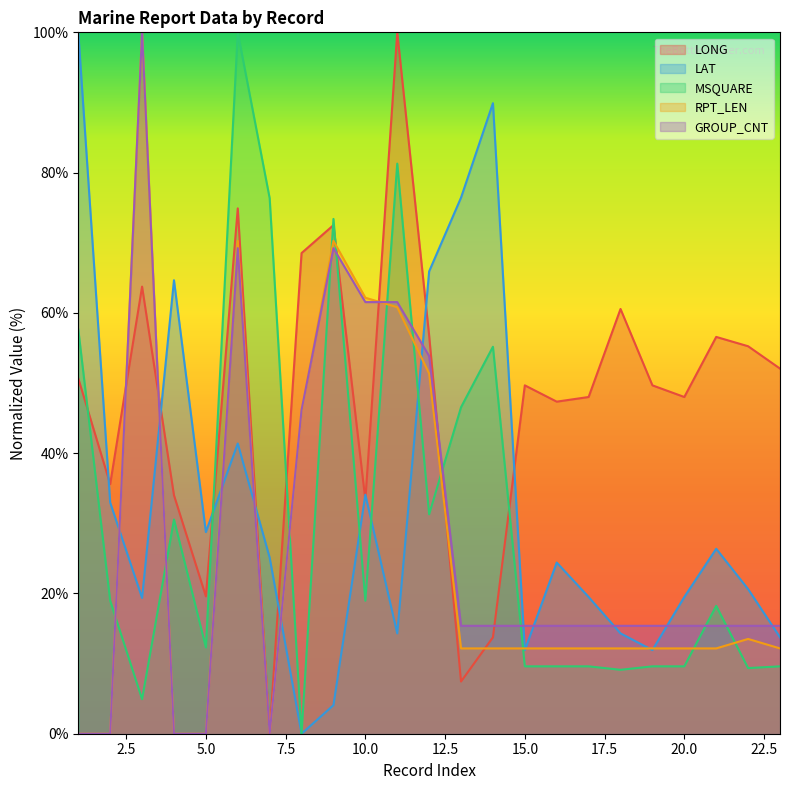

Rank the series at 21 from highest to lowest value.

LONG, LAT, MSQUARE, GROUP_CNT, RPT_LEN